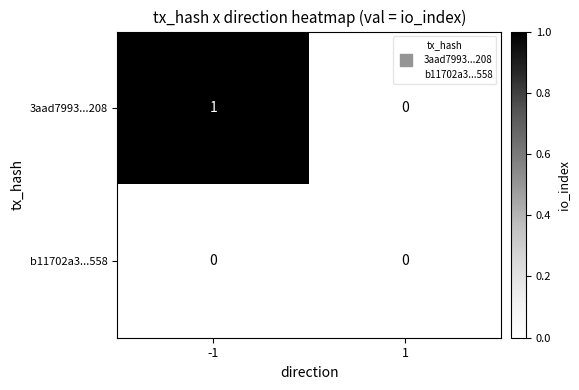

True or false: b11702a3...558 has a value of 0 at 1.

True